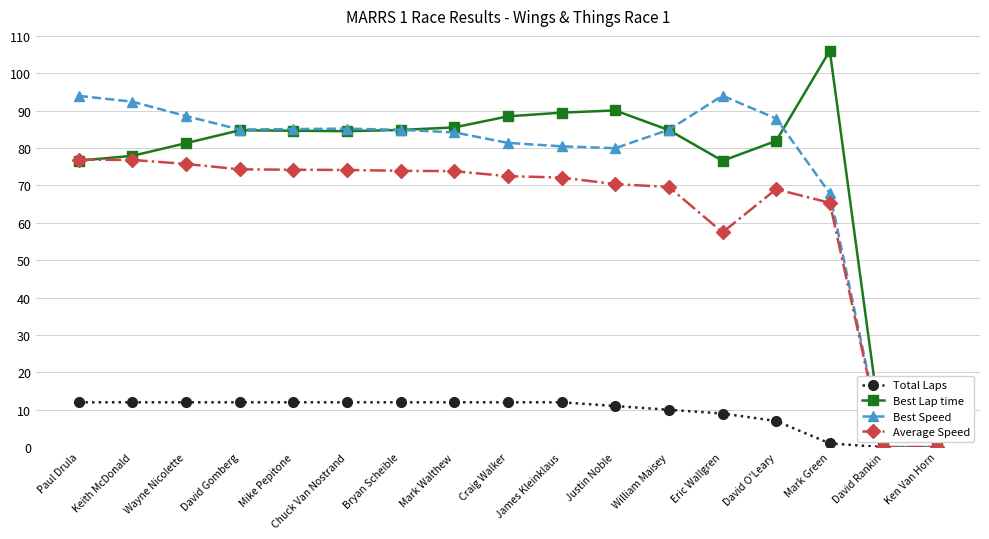

What is the maximum value for Best Speed?

94.0